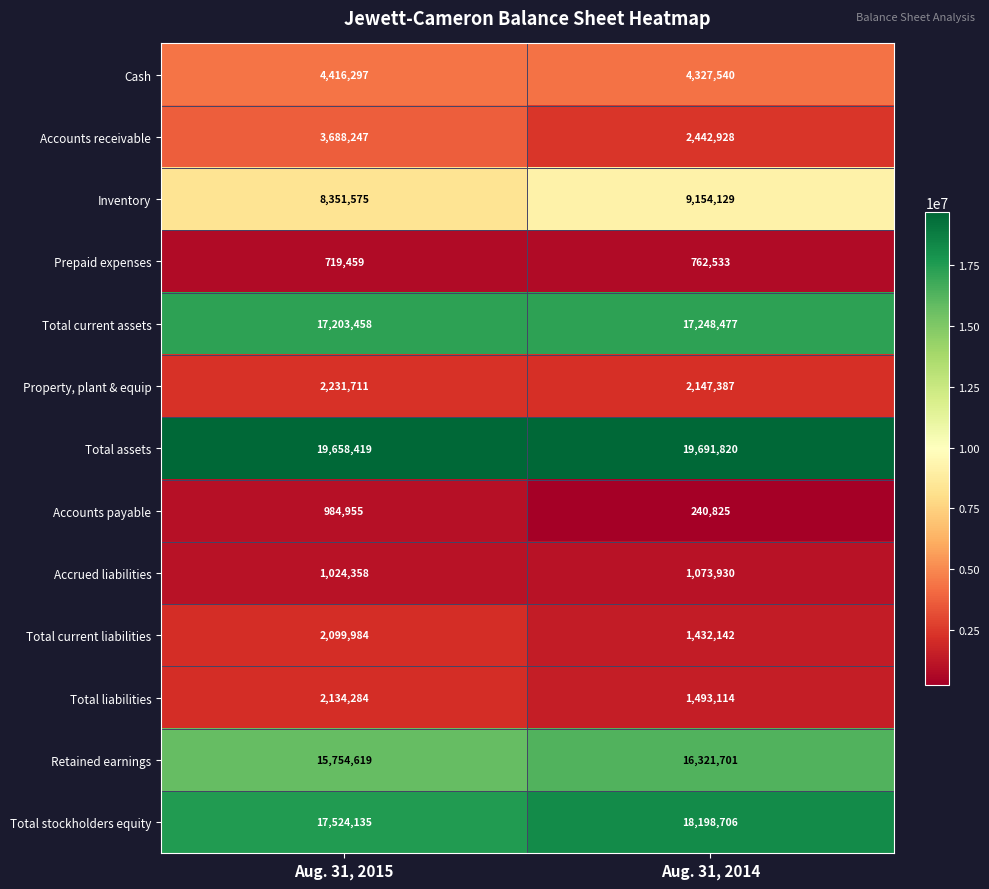

What is the difference between the maximum and minimum values in the Accounts receivable series?

1245319